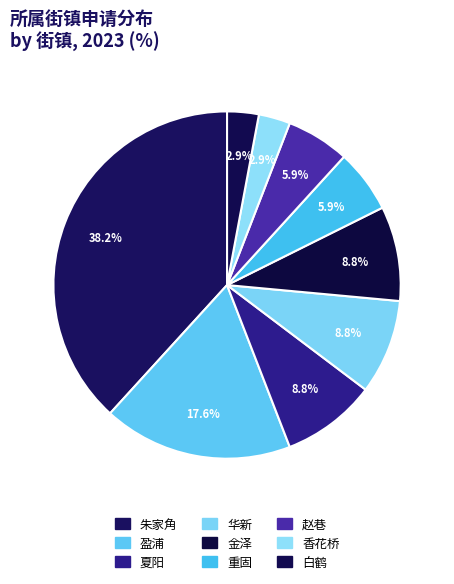

Rank the categories by value from lowest to highest.

香花桥, 白鹤, 重固, 赵巷, 夏阳, 华新, 金泽, 盈浦, 朱家角